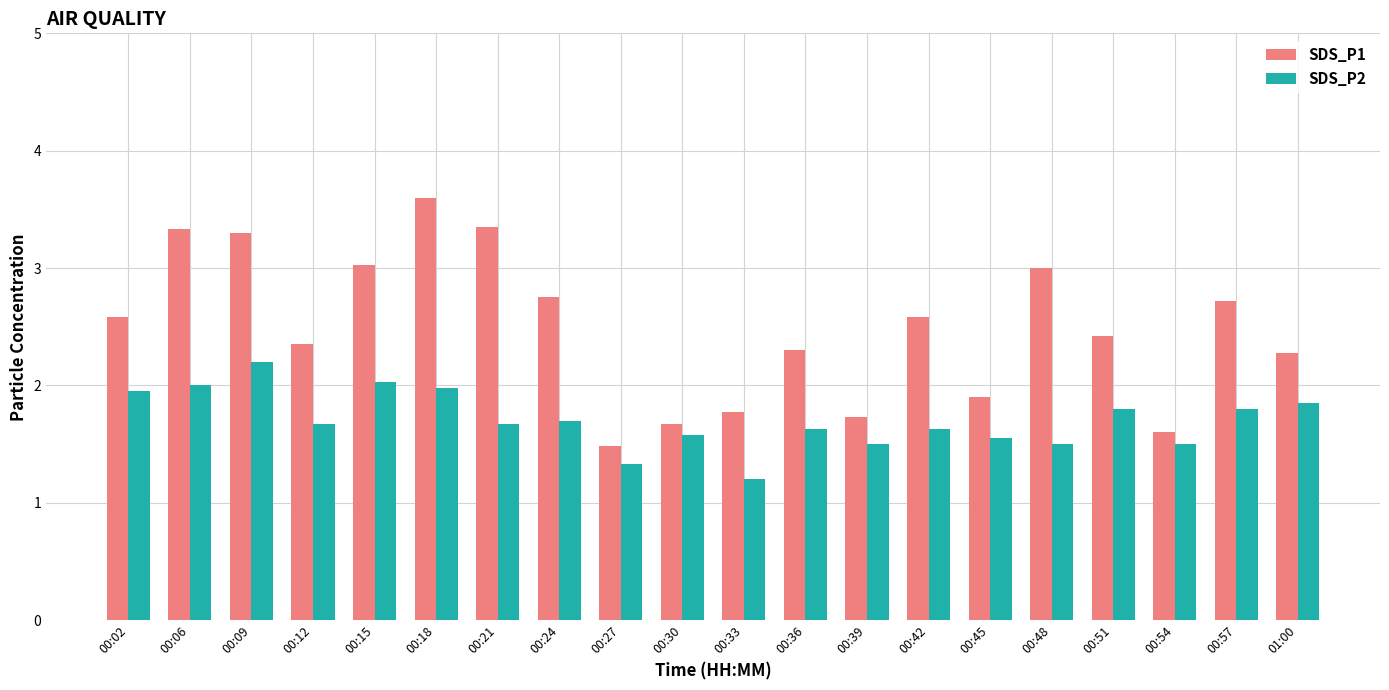

True or false: SDS_P2 has a value of 2.5 at 00:48.

False